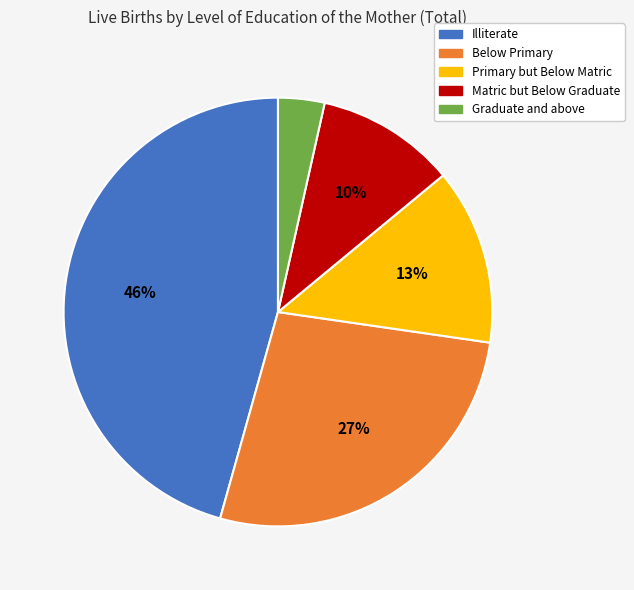

Do Graduate and above and Matric but Below Graduate together represent more than half of the pie?

No